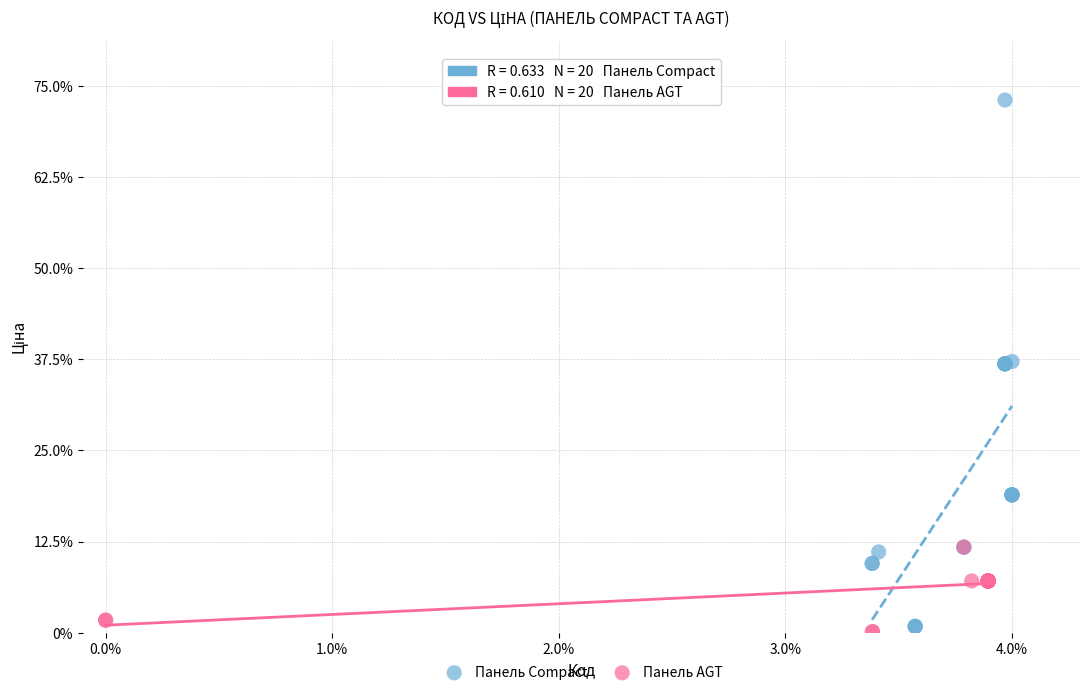

Which series contains the lowest Y value?

Панель AGT